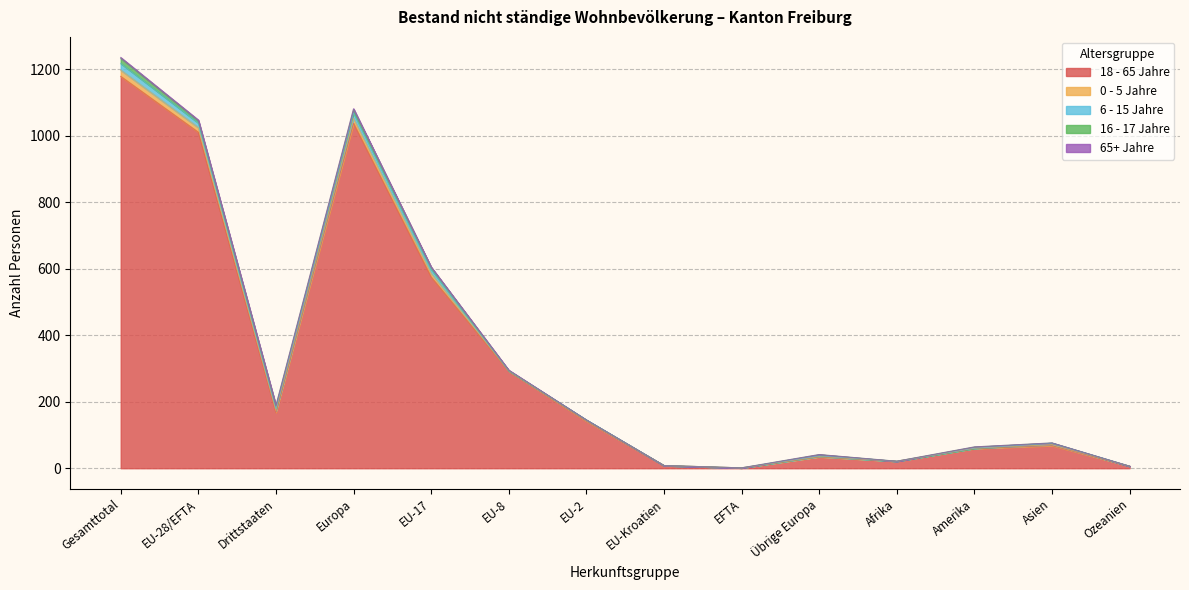

True or false: 6 - 15 Jahre has a value of 2 at Übrige Europa.

True